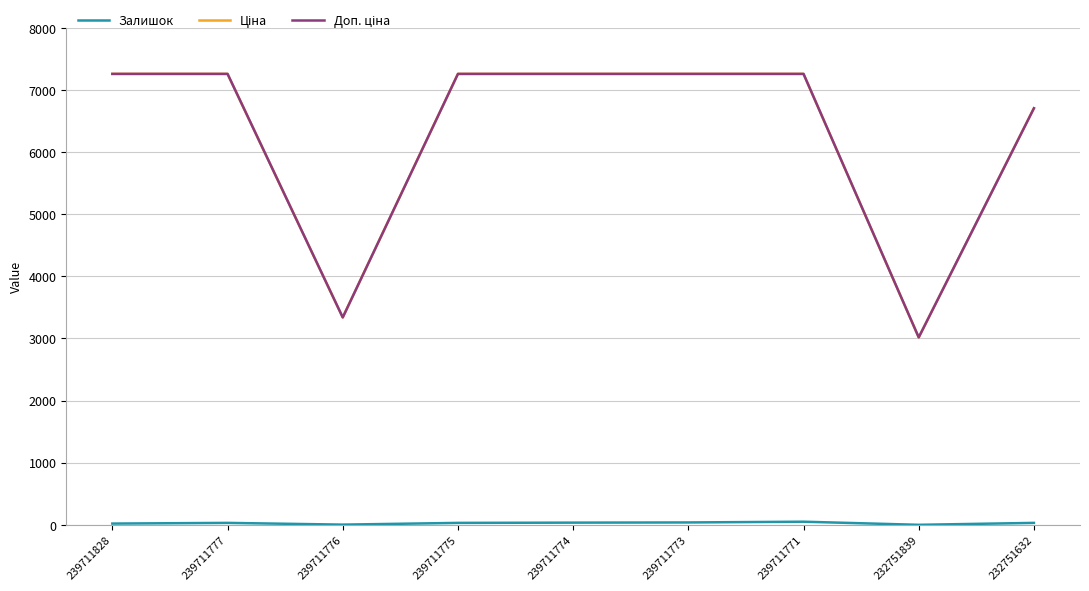

In Залишок, how many points are lower than both neighbors (excluding endpoints)?

2